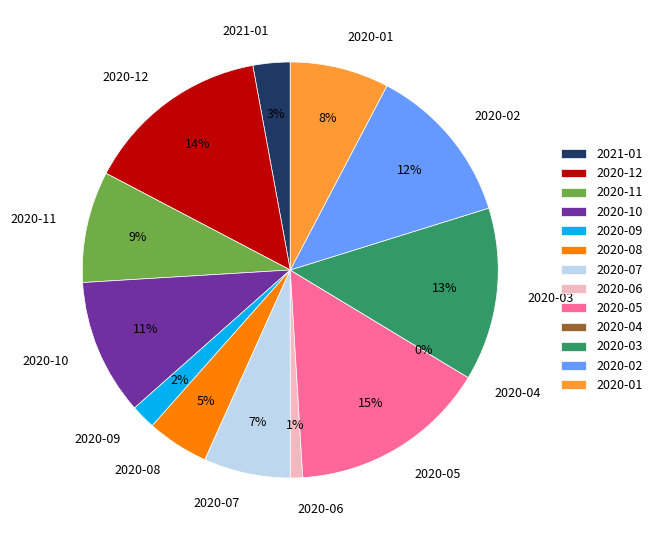

Which slice is the smallest?

2020-04